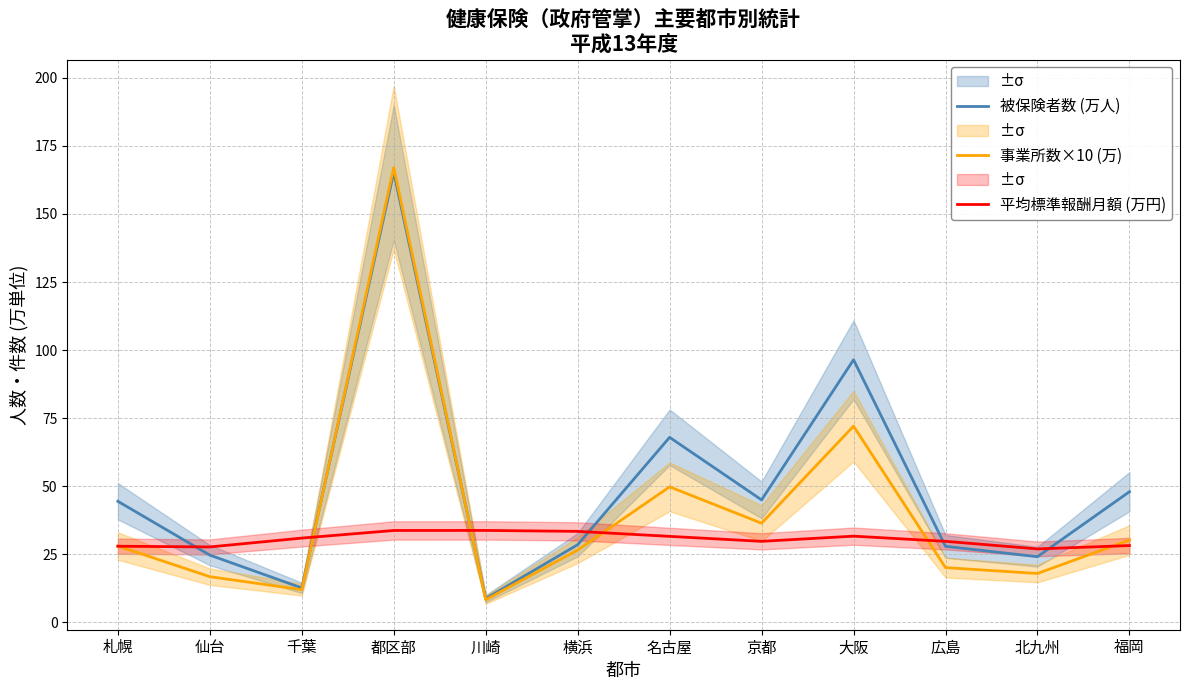

How many lines are shown in the chart?

3